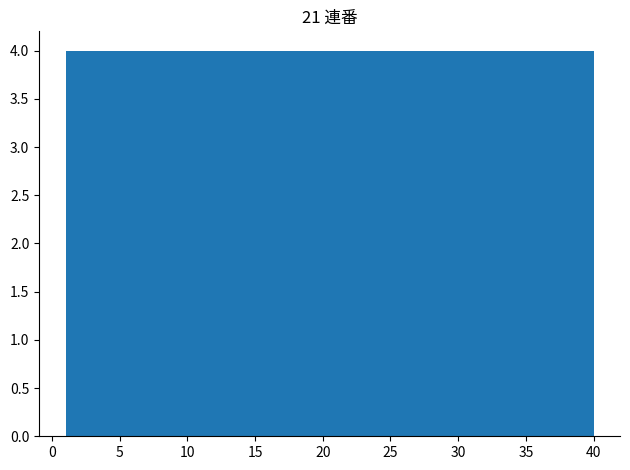

Reading left to right, list every bar in this chart as the range it spans on the x-axis followed by its height. Neither the bar edges nor the heights are printed on the chart, so give them approximately, as read against the axes.

1.0 to 4.9: 4
4.9 to 8.8: 4
8.8 to 12.7: 4
12.7 to 16.6: 4
16.6 to 20.5: 4
20.5 to 24.4: 4
24.4 to 28.3: 4
28.3 to 32.2: 4
32.2 to 36.1: 4
36.1 to 40.0: 4